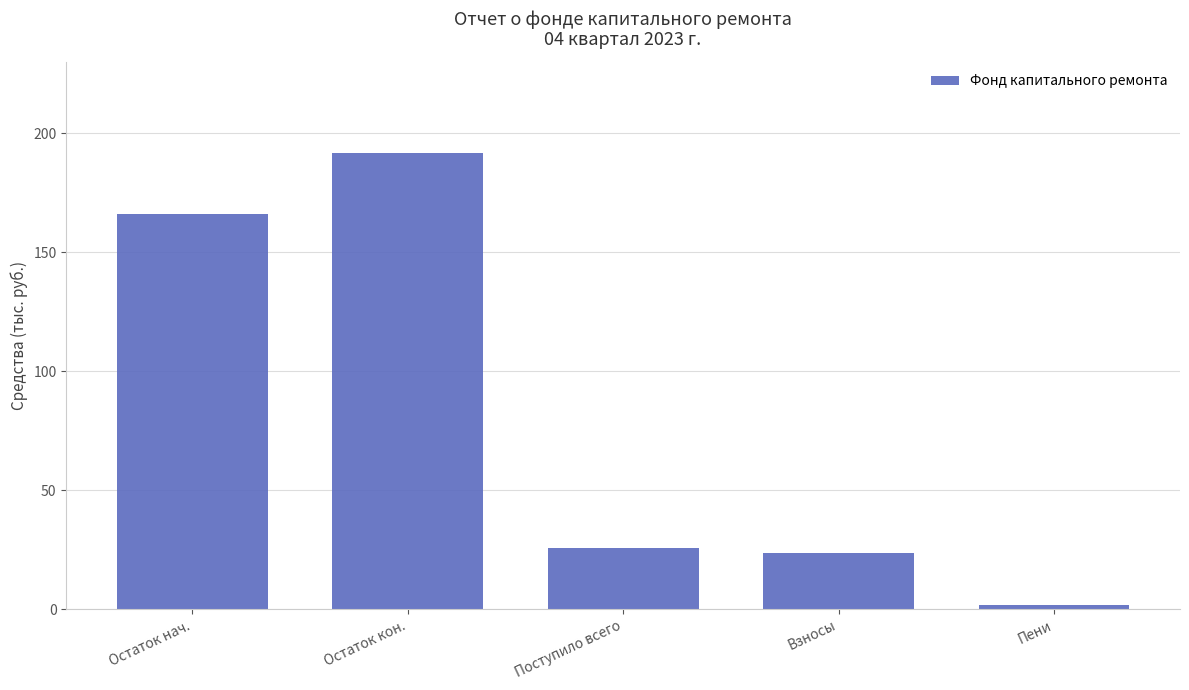

Reading left to right, what are all the values shown in this chart?

Остаток нач.=166.2	Остаток кон.=191.7	Поступило всего=25.5	Взносы=23.7	Пени=1.8